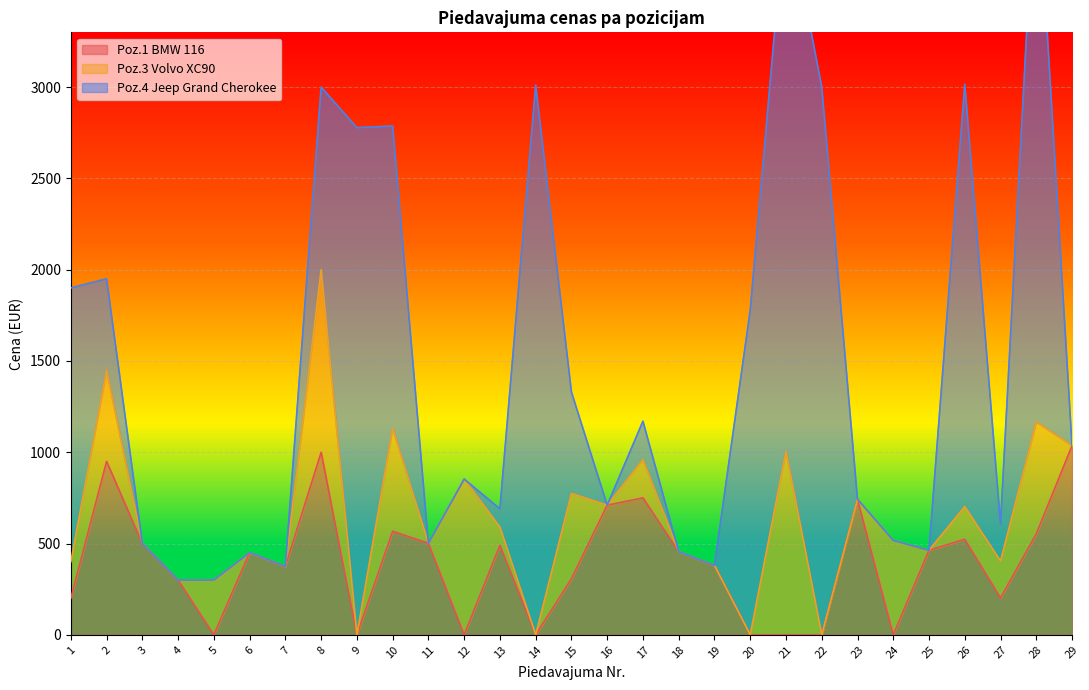

In Poz.1 BMW 116, how many points are higher than both neighbors (excluding endpoints)?

8